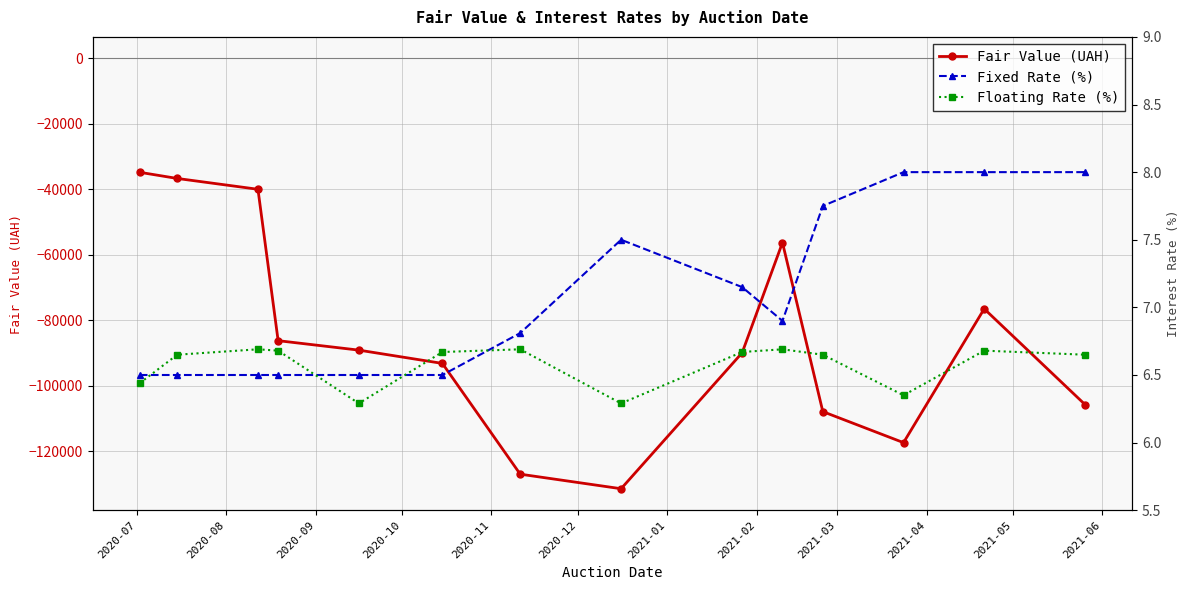

What is the maximum value for Fair Value (UAH)?

-34809.1